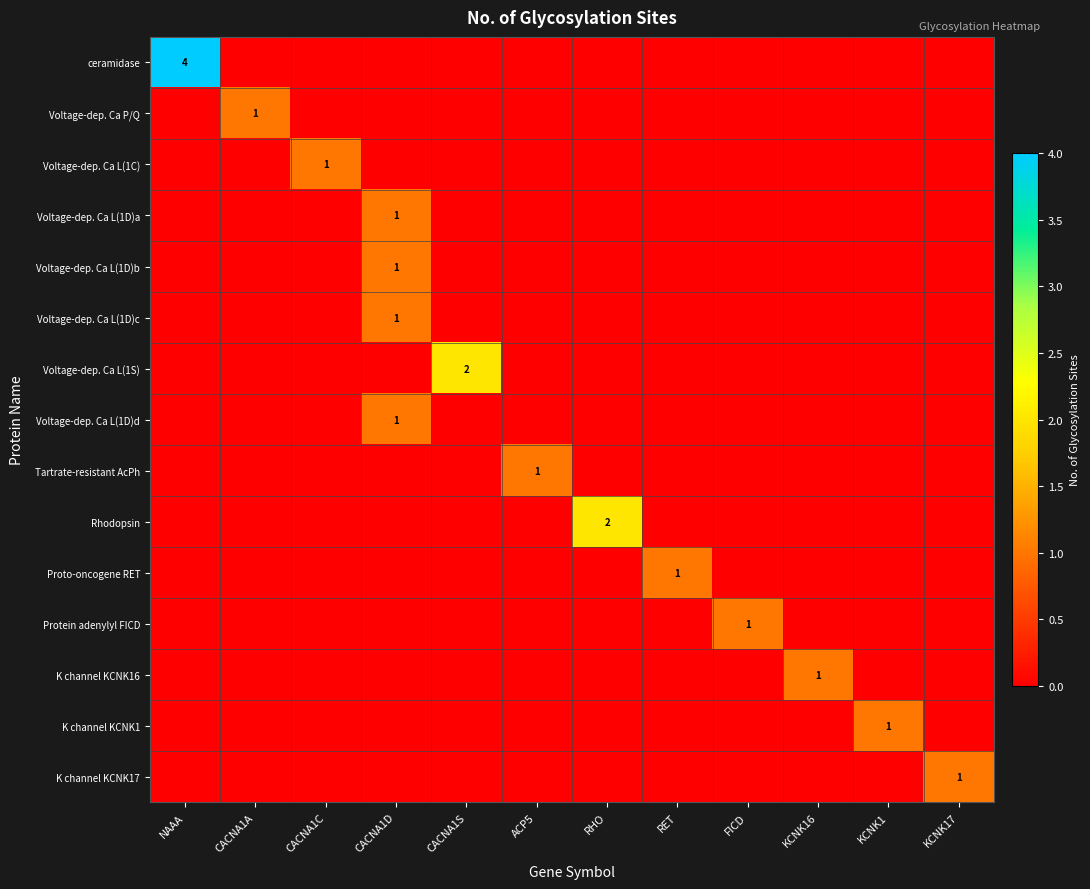

What is the difference between the Voltage-dep. Ca L(1S) values at FICD and CACNA1S?

2